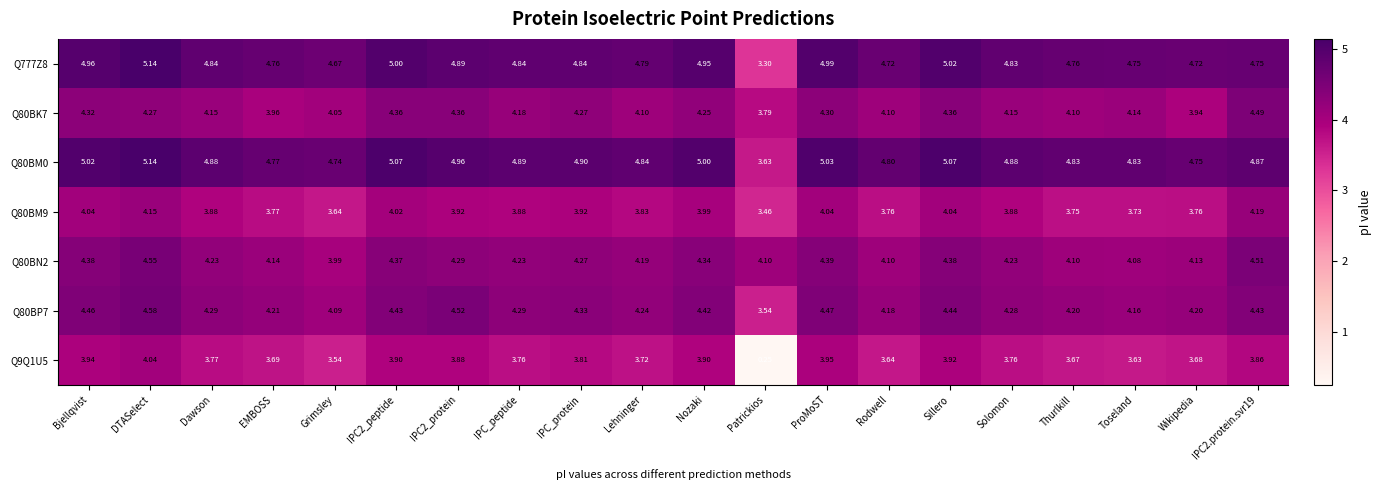

At which category does the chart reach its minimum across all series?

Patrickios